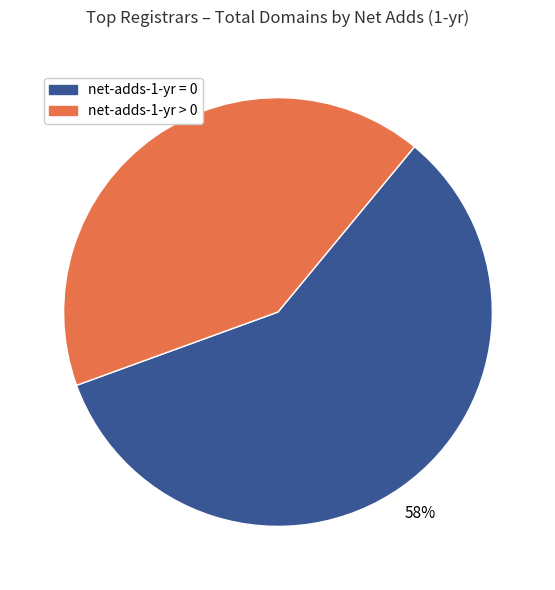

To the nearest percent, what is the average slice percentage?

50%